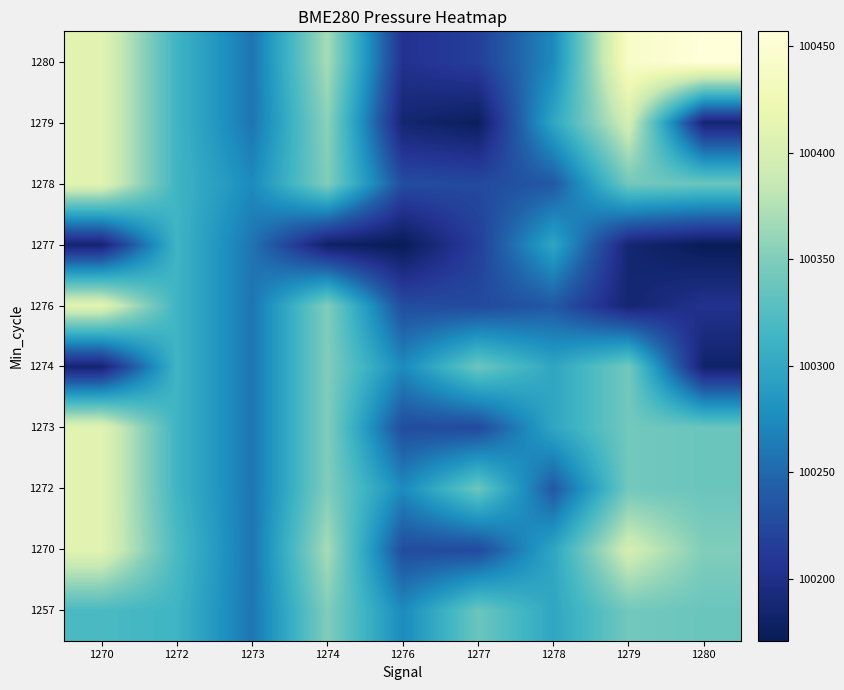

Reading left to right, list all the values displayed in this chart.

1257: 1270=100319.9	1272=100313.0	1273=100258.6	1274=100350.0	1276=100273.9	1277=100338.4	1278=100298.4	1279=100342.5	1280=100337.8
1270: 1270=100410.2	1272=100319.9	1273=100258.6	1274=100369.2	1276=100228.4	1277=100225.8	1278=100298.4	1279=100397.1	1280=100350.0
1272: 1270=100410.2	1272=100313.0	1273=100258.6	1274=100350.0	1276=100273.9	1277=100338.4	1278=100238.1	1279=100342.5	1280=100337.8
1273: 1270=100410.2	1272=100313.0	1273=100258.6	1274=100350.0	1276=100228.4	1277=100225.8	1278=100298.4	1279=100342.5	1280=100337.8
1274: 1270=100185.1	1272=100313.0	1273=100258.6	1274=100350.0	1276=100273.9	1277=100338.4	1278=100298.4	1279=100342.5	1280=100181.6
1276: 1270=100410.2	1272=100313.0	1273=100258.6	1274=100350.0	1276=100228.4	1277=100225.8	1278=100238.1	1279=100186.3	1280=100204.2
1277: 1270=100185.1	1272=100313.0	1273=100258.6	1274=100180.0	1276=100170.9	1277=100216.5	1278=100298.4	1279=100186.6	1280=100170.9
1278: 1270=100410.2	1272=100313.0	1273=100273.9	1274=100350.0	1276=100228.4	1277=100225.8	1278=100238.1	1279=100342.5	1280=100337.8
1279: 1270=100410.2	1272=100313.0	1273=100258.6	1274=100355.4	1276=100186.3	1277=100174.8	1278=100298.4	1279=100397.1	1280=100186.6
1280: 1270=100410.2	1272=100313.0	1273=100258.6	1274=100369.2	1276=100204.2	1277=100216.5	1278=100273.9	1279=100442.4	1280=100456.9